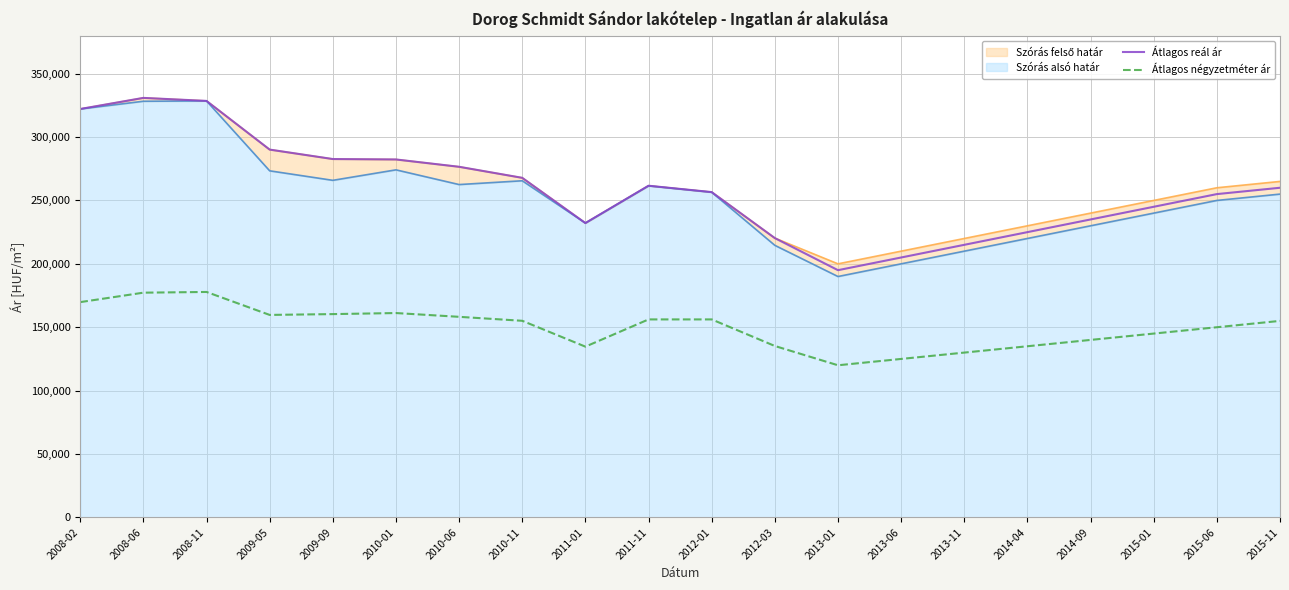

Count the number of categories in the chart.

20